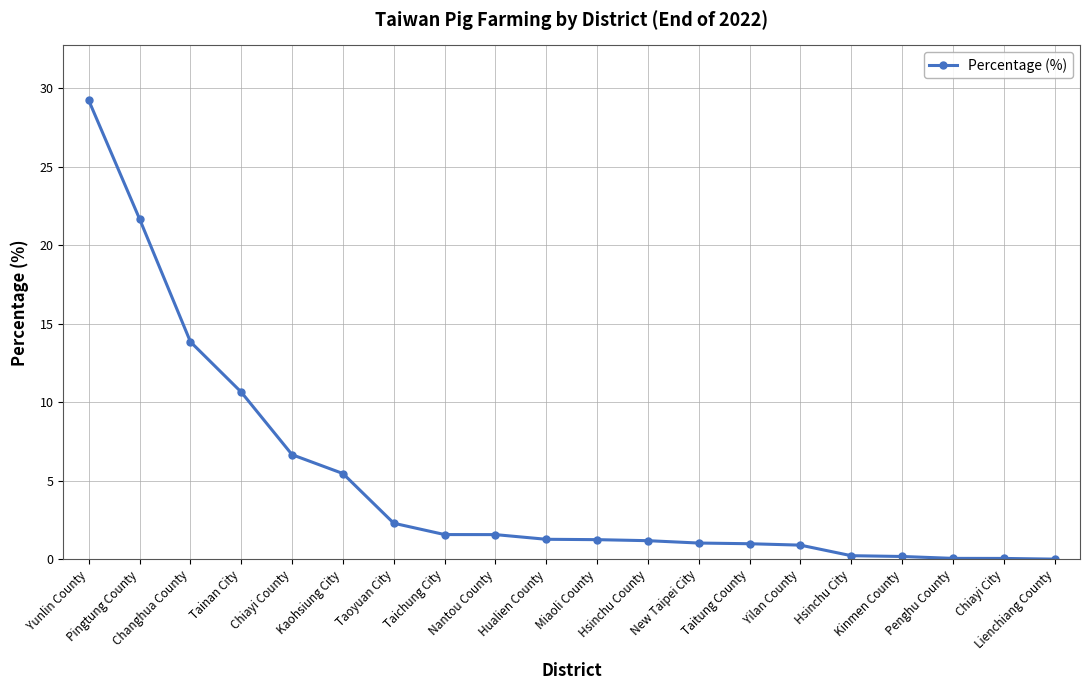

Between Taichung City and Hsinchu County, which is larger?

Taichung City